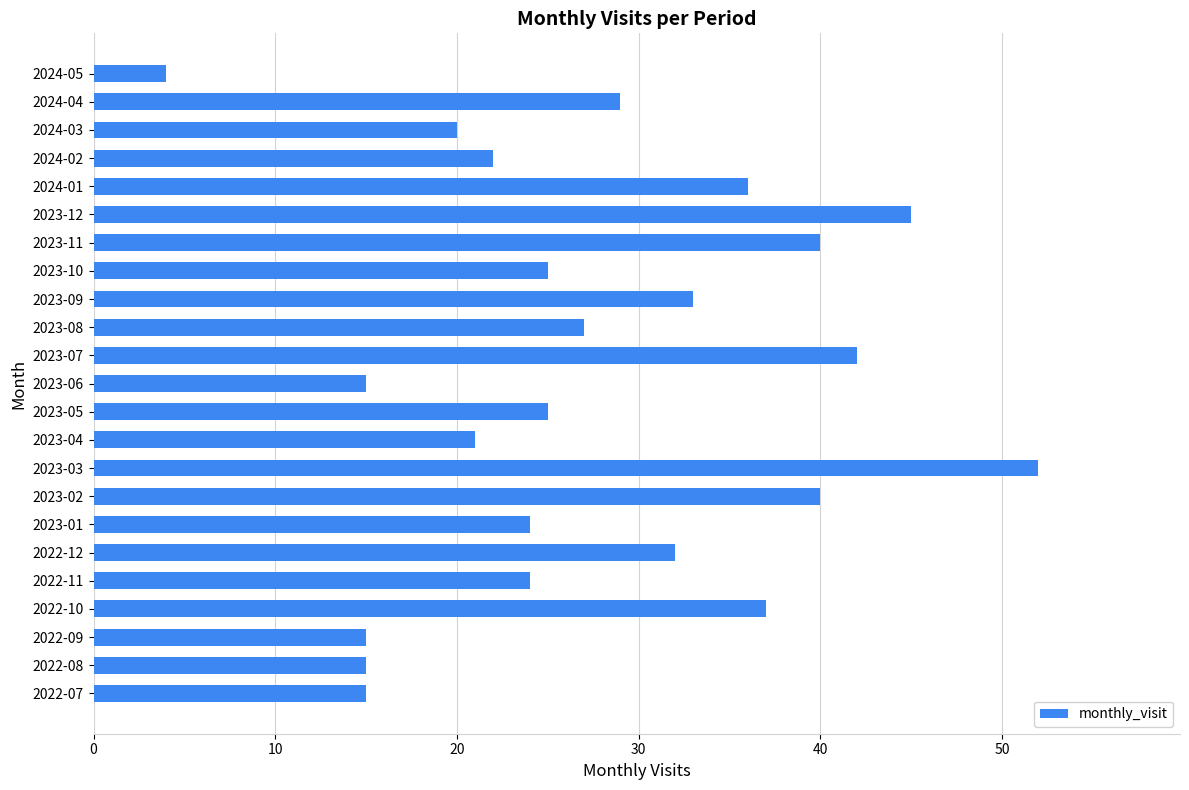

Reading top to bottom, transcribe all the data shown in this chart.

4	29	20	22	36	45	40	25	33	27	42	15	25	21	52	40	24	32	24	37	15	15	15